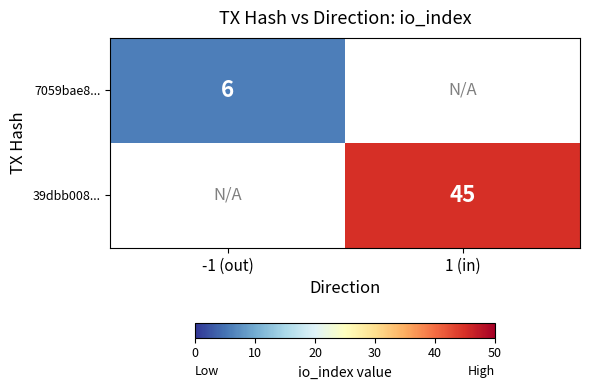

The value of 39dbb008... at 1 (in) is 18. True or false?

False